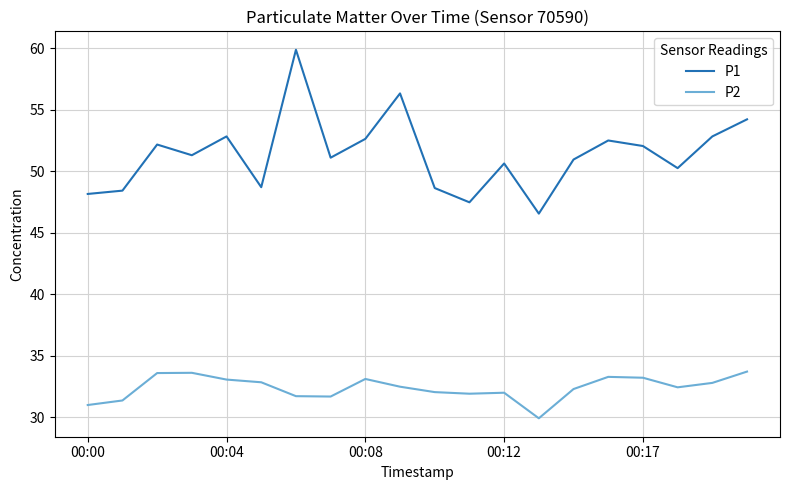

Which series has the largest total across all categories?

P1